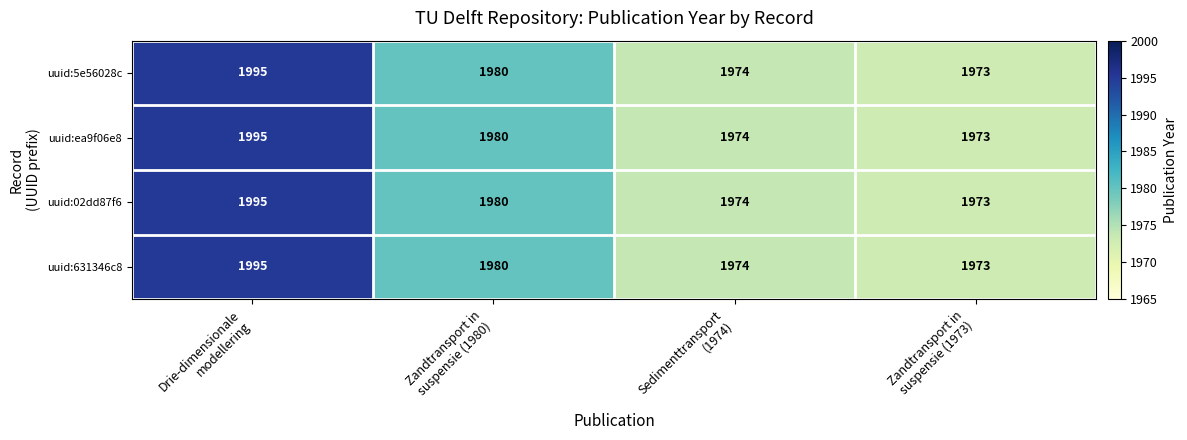

What is the total value across all series at Zandtransport in
suspensie (1980)?

7920